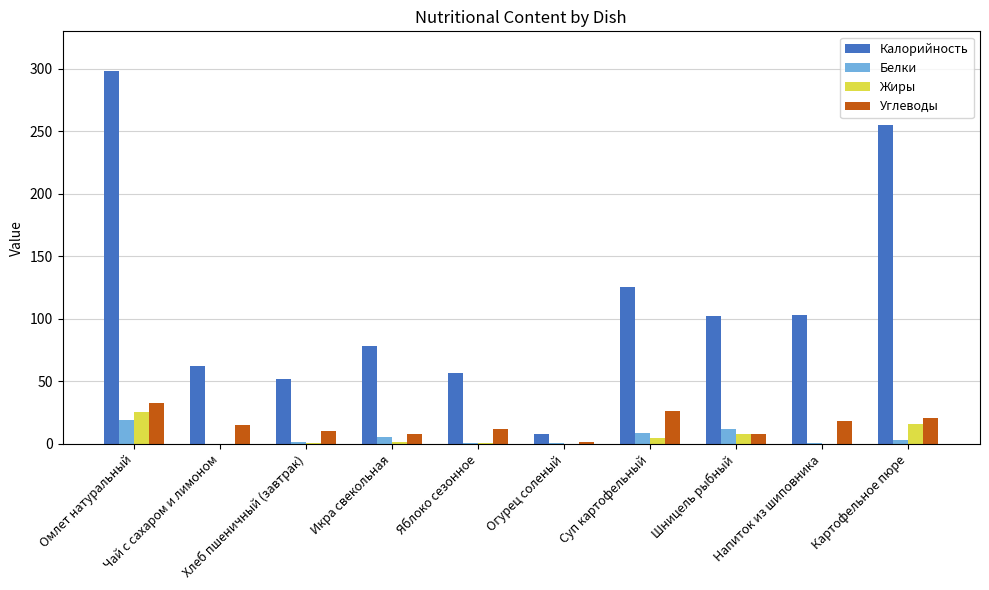

Which series has the largest total across all categories?

Калорийность